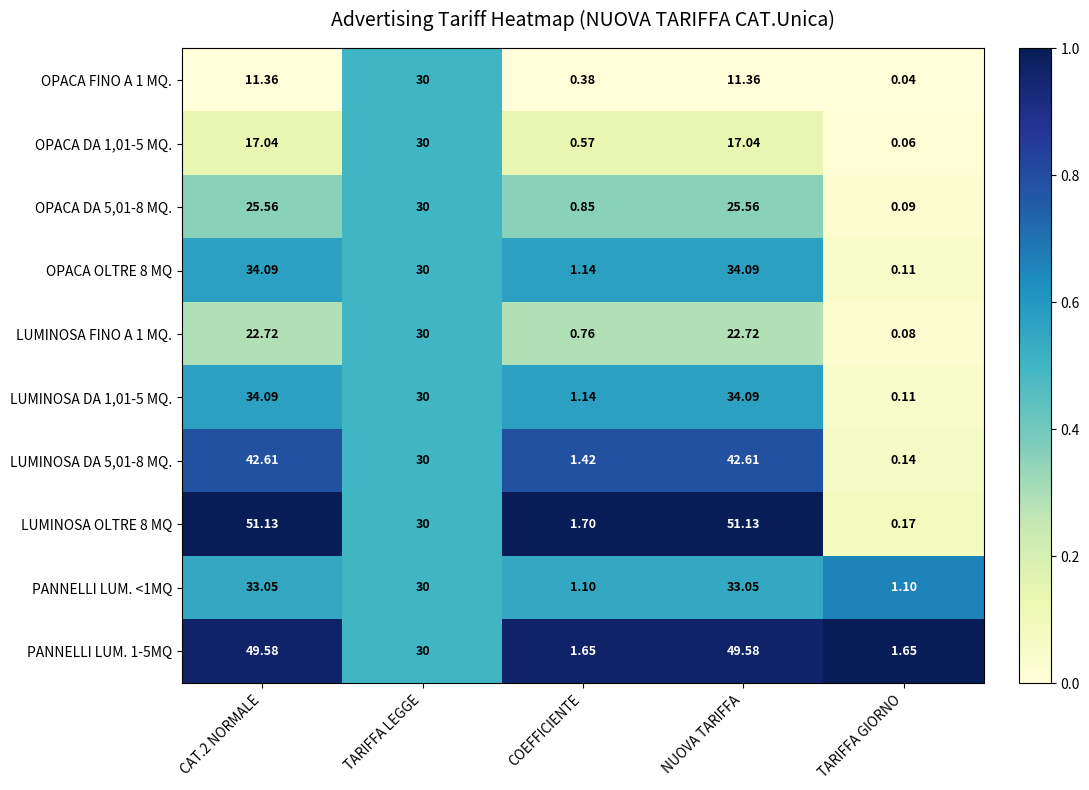

What is the greatest value displayed?

51.1